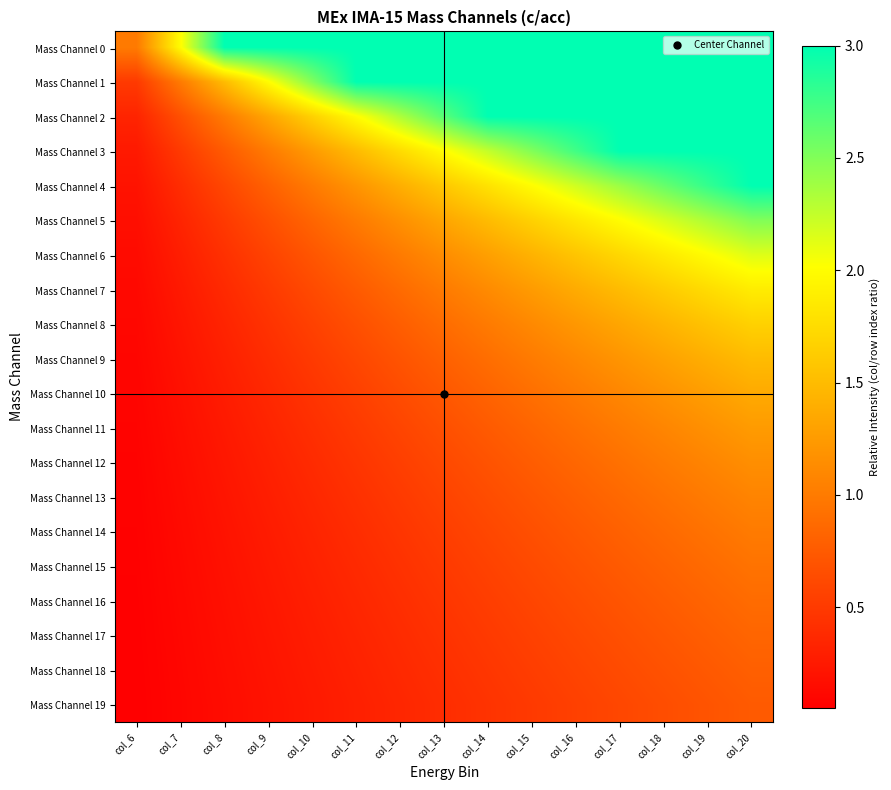

What is the difference between the highest and lowest values at col_7?

1.9